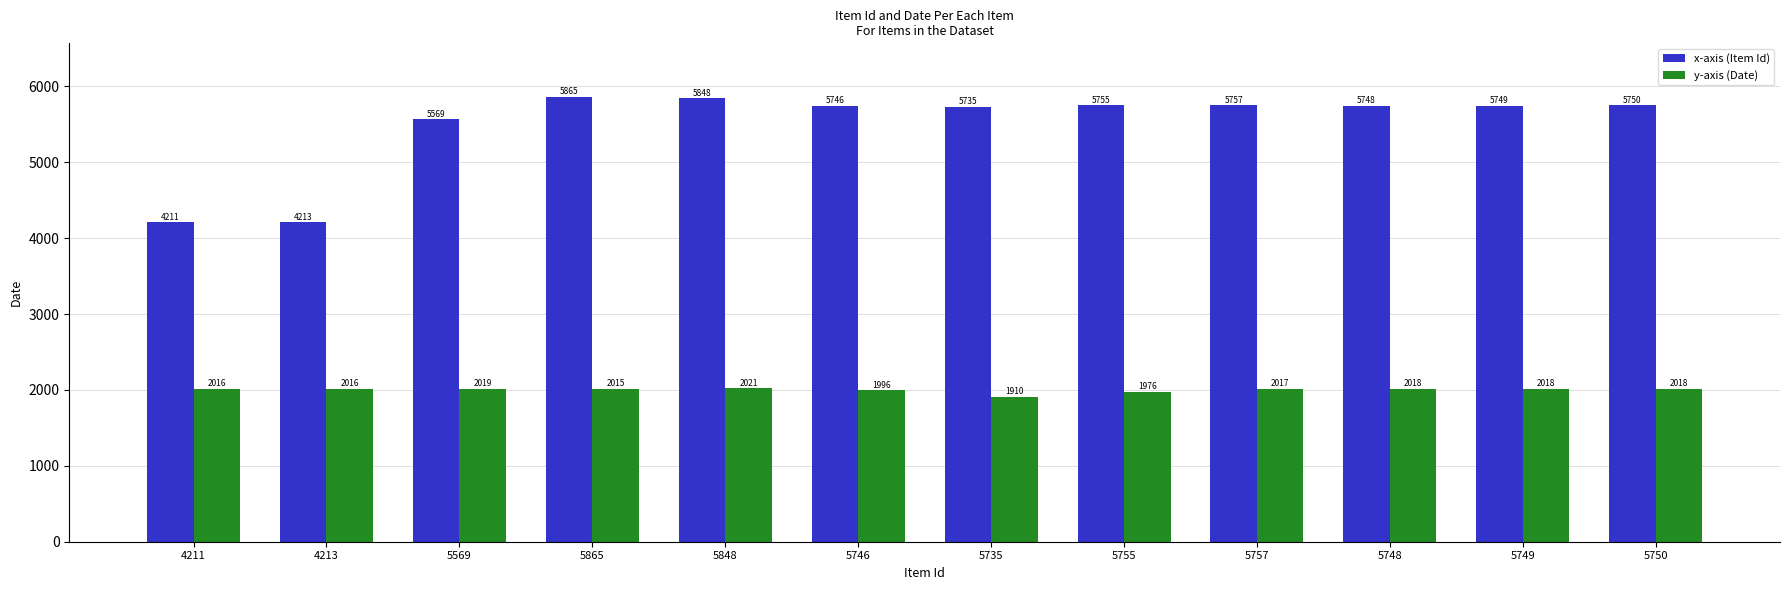

What is the difference between the highest and lowest values at 5746?

3750